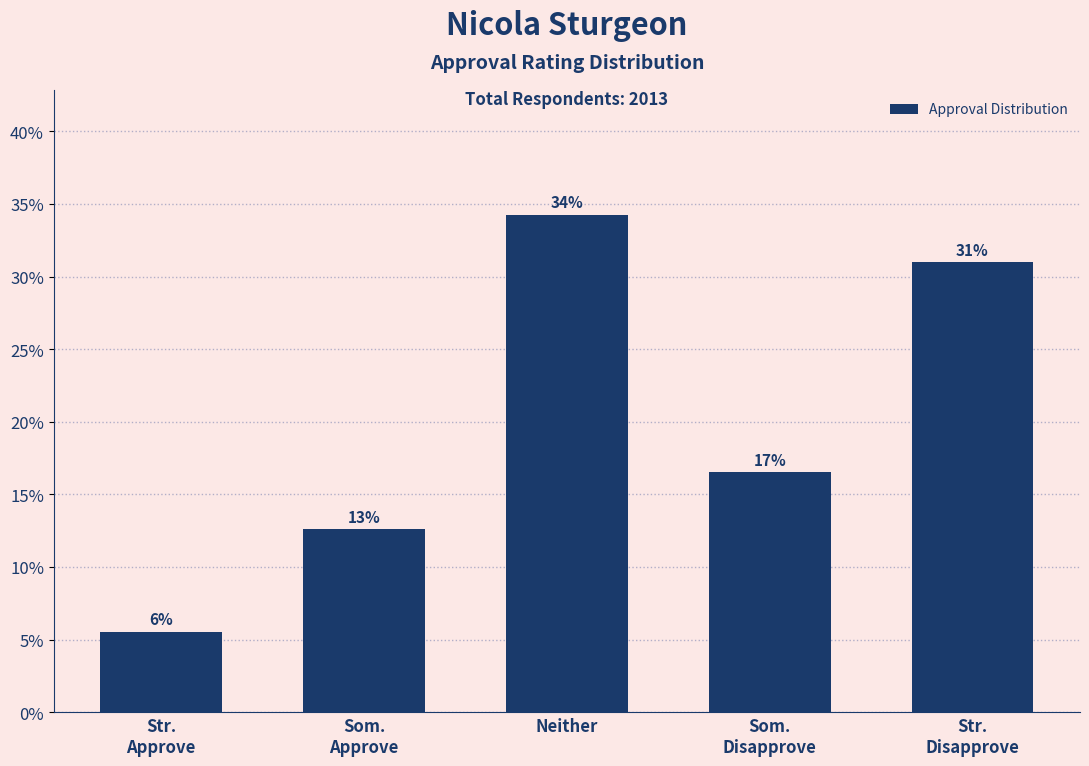

Are the bars horizontal?

No